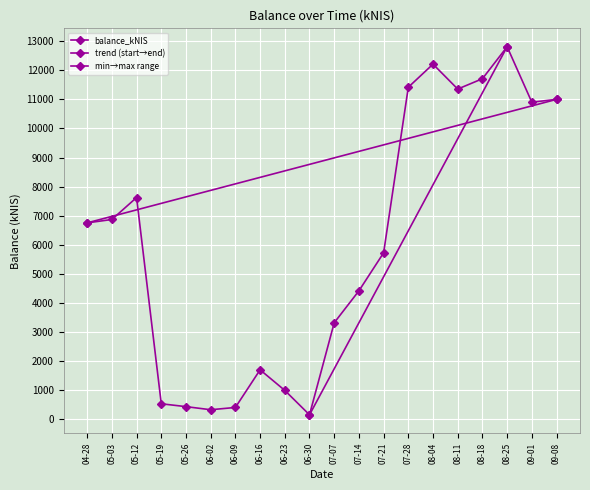

At which category does the data reach its first local peak?

05-12